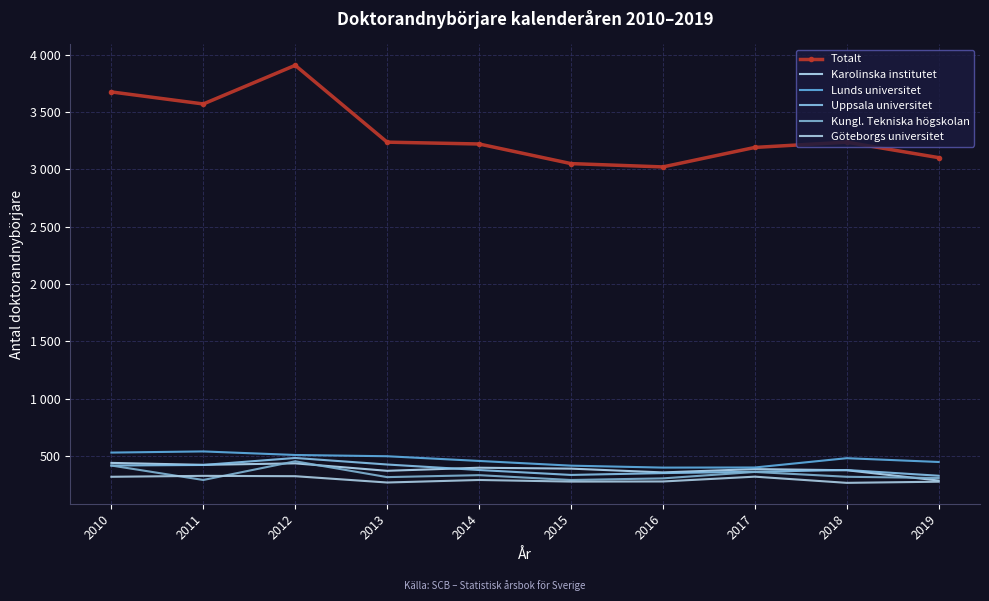

True or false: Göteborgs universitet has more than 0 points higher than both neighbors.

True